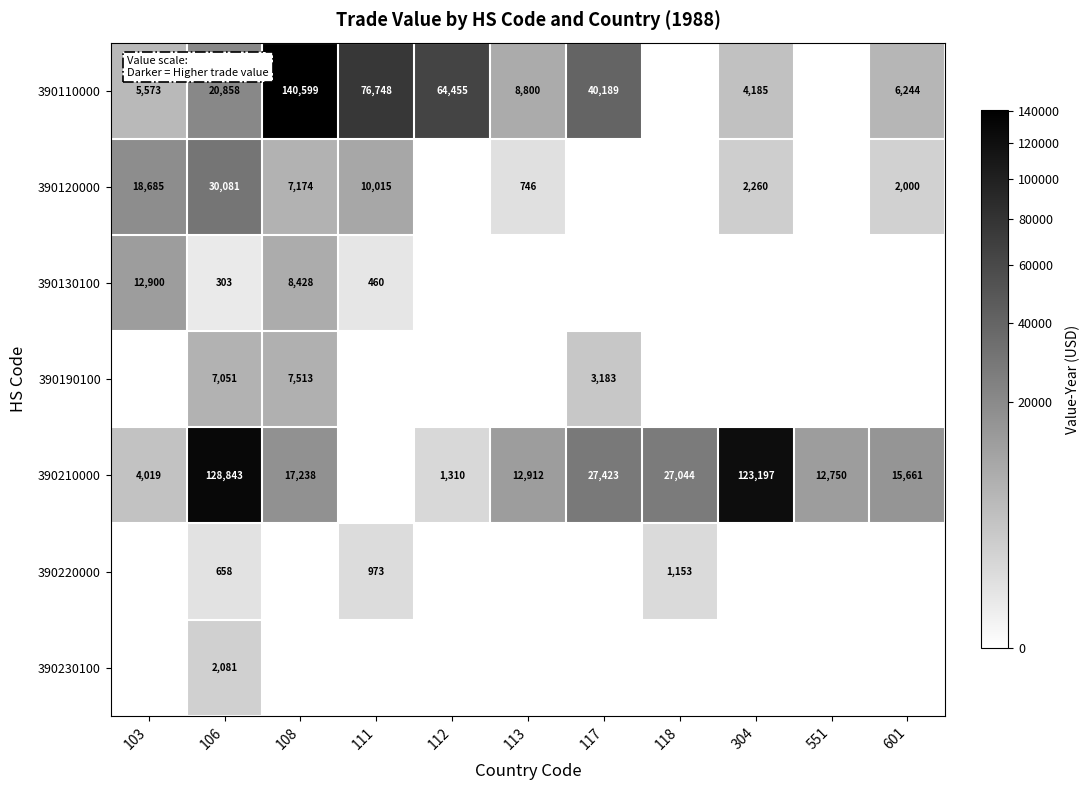

The value of 390190100 at 117 is 1652. True or false?

False